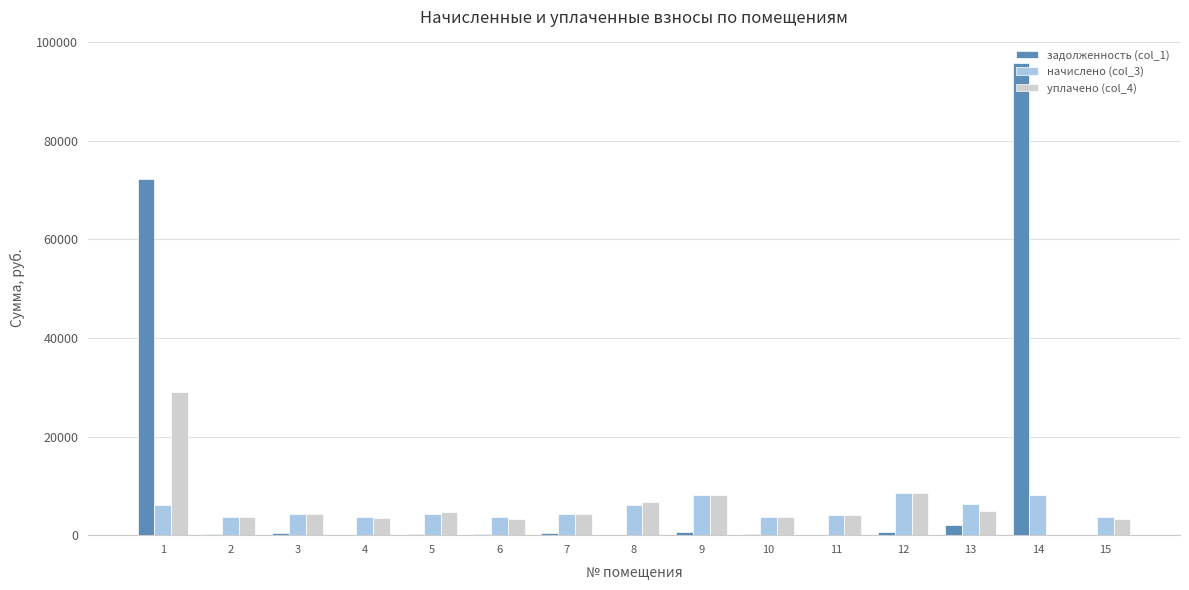

How many distinct data groups are displayed?

3